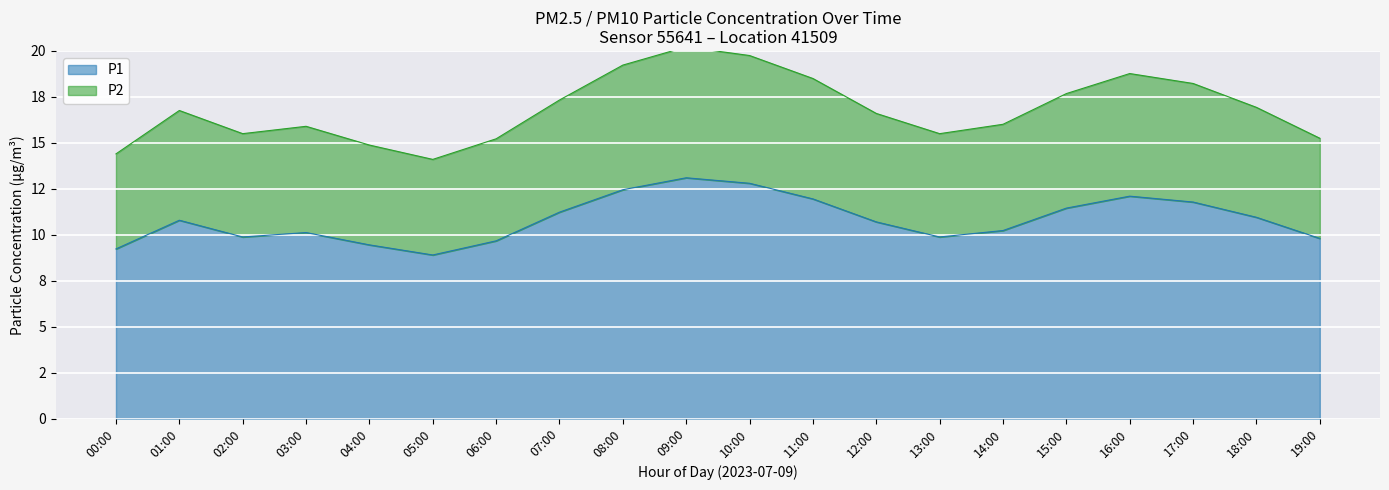

What is the label of the 15th point from the left?

14:00